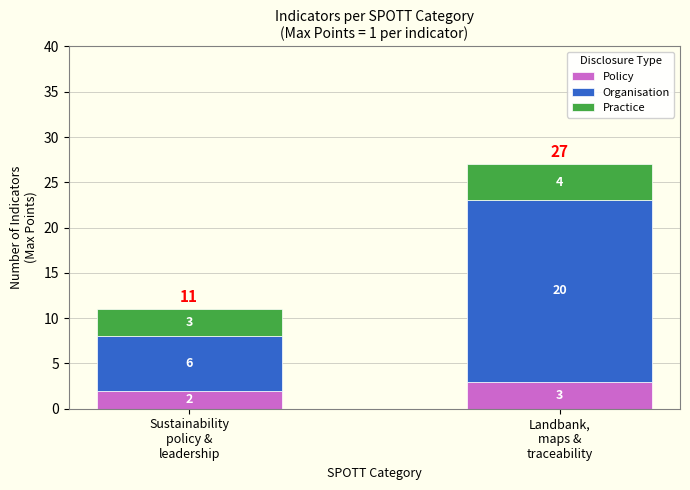

Reading right to left, transcribe the values for Policy.

3	2